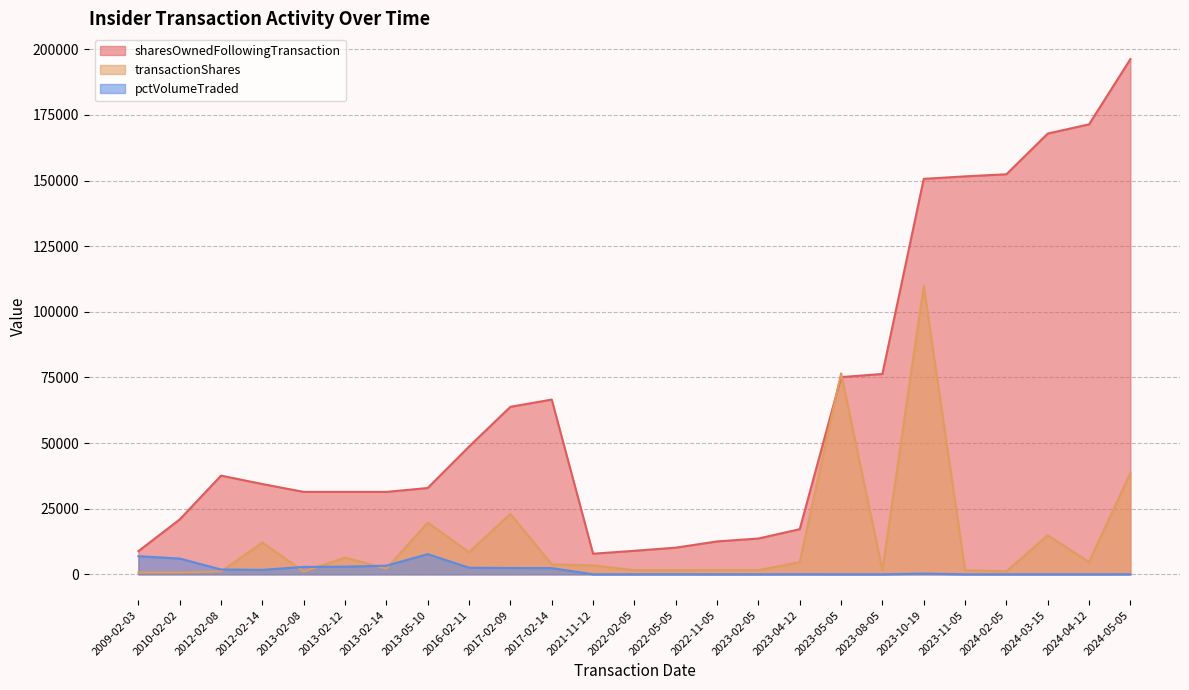

Reading left to right, extract all data points from this chart.

sharesOwnedFollowingTransaction: 2009-02-03=8826	2010-02-02=20910	2012-02-08=37595	2012-02-14=34391	2013-02-08=31399	2013-02-12=31399	2013-02-14=31399	2013-05-10=32884	2016-02-11=48661	2017-02-09=63808	2017-02-14=66560	2021-11-12=7854	2022-02-05=8961	2022-05-05=10153	2022-11-05=12533	2023-02-05=13639	2023-04-12=17200	2023-05-05=75128	2023-08-05=76318	2023-10-19=150633	2023-11-05=151589	2024-02-05=152382	2024-03-15=167890	2024-04-12=171412	2024-05-05=196257
transactionShares: 2009-02-03=700	2010-02-02=700	2012-02-08=1076	2012-02-14=12110	2013-02-08=1076	2013-02-12=6371	2013-02-14=2173	2013-05-10=19702	2016-02-11=8418	2017-02-09=23010	2017-02-14=3789	2021-11-12=3400	2022-02-05=1572	2022-05-05=1574	2022-11-05=1572	2023-02-05=1574	2023-04-12=4655	2023-05-05=76572	2023-08-05=1572	2023-10-19=109809	2023-11-05=1574	2024-02-05=1127	2024-03-15=14880	2024-04-12=4655	2024-05-05=38627
pctVolumeTraded: 2009-02-03=6897	2010-02-02=6013	2012-02-08=1838	2012-02-14=1693	2013-02-08=2821	2013-02-12=2921	2013-02-14=3283	2013-05-10=7687	2016-02-11=2513	2017-02-09=2404	2017-02-14=2358	2021-11-12=0	2022-02-05=21	2022-05-05=18	2022-11-05=14	2023-02-05=13	2023-04-12=37	2023-05-05=0	2023-08-05=2	2023-10-19=269	2023-11-05=1	2024-02-05=1	2024-03-15=10	2024-04-12=3	2024-05-05=25